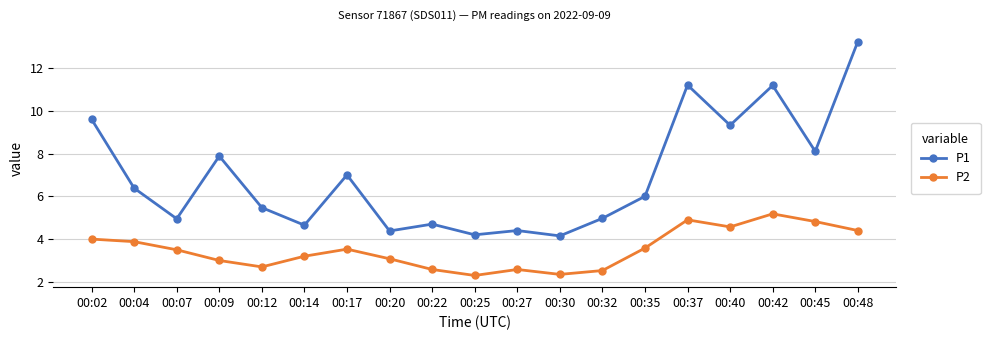

True or false: P2 and P1 cross at least once.

False